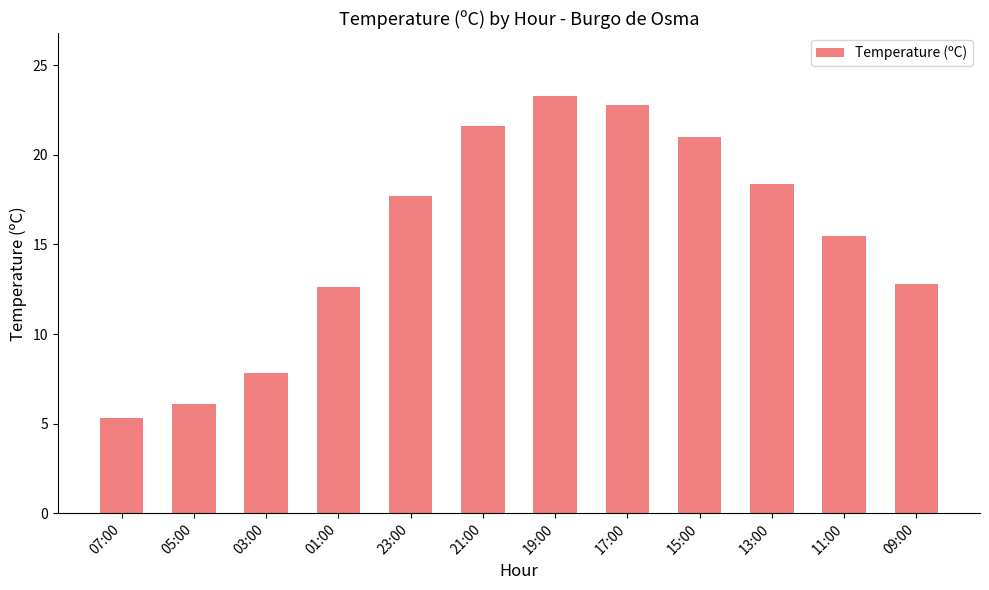

What is the value of the 3rd bar from the left?

7.8